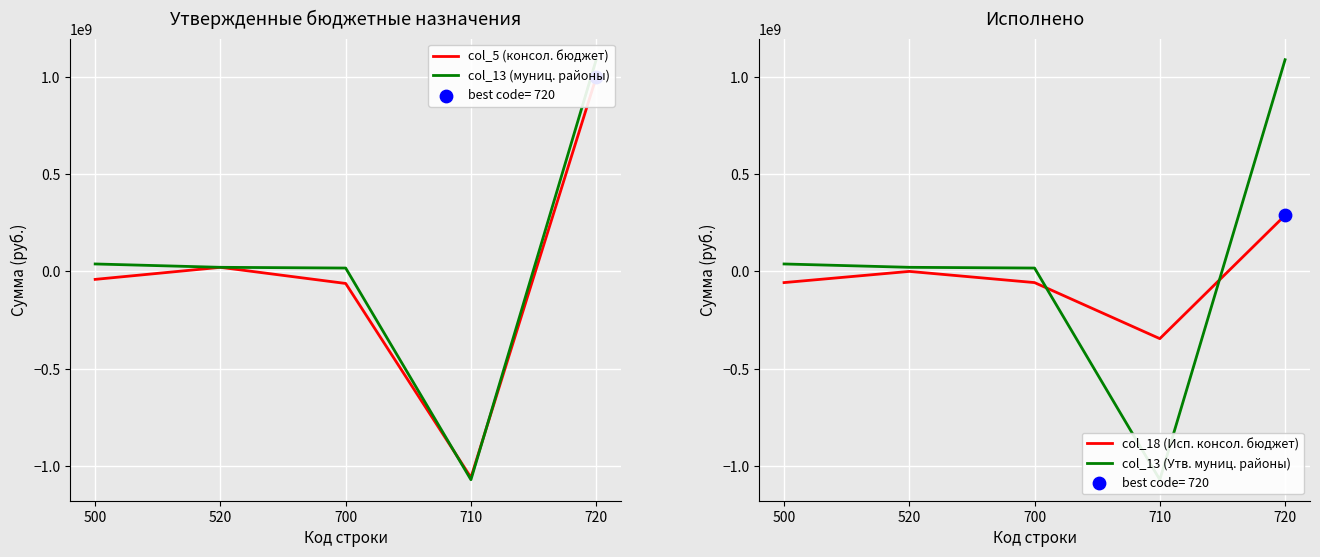

Which series reaches the minimum Y coordinate?

col_13 (муниц. районы)